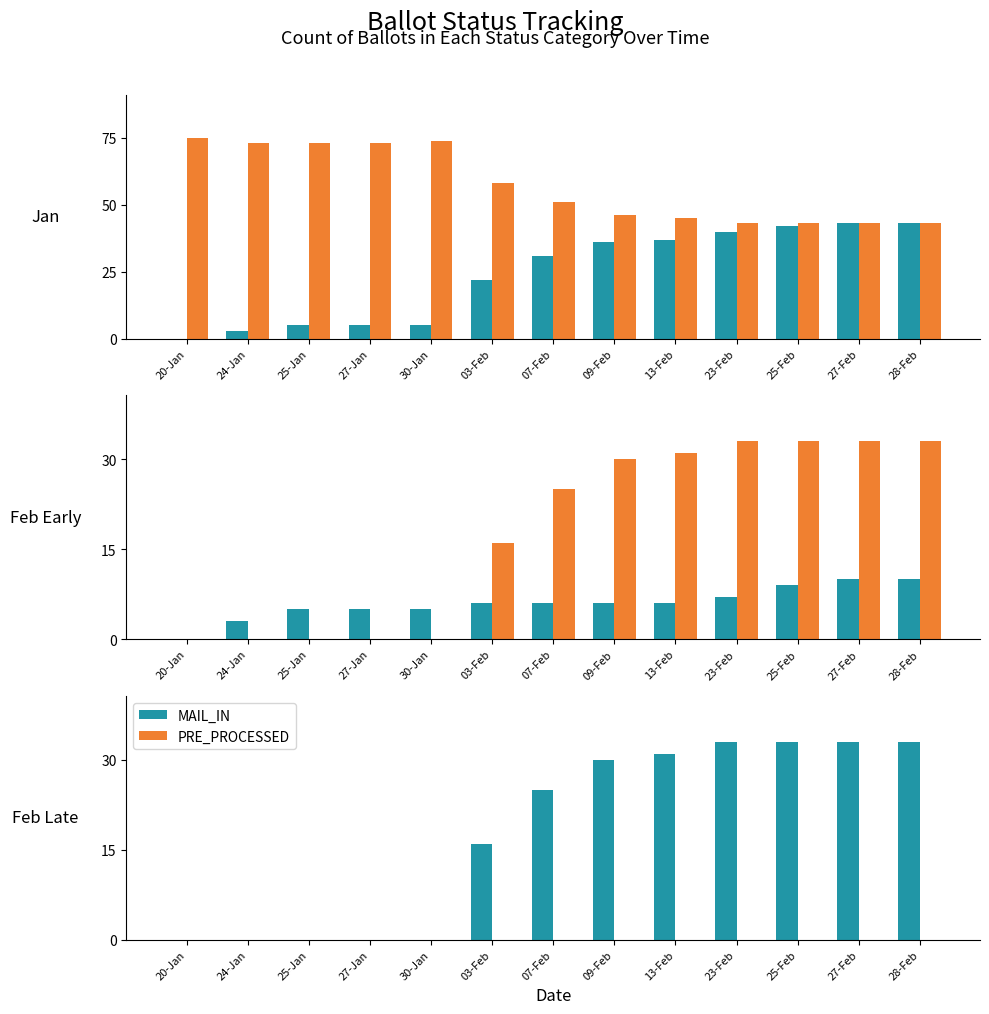

The value of ON_MACHINE at 25-Feb is 9. True or false?

True